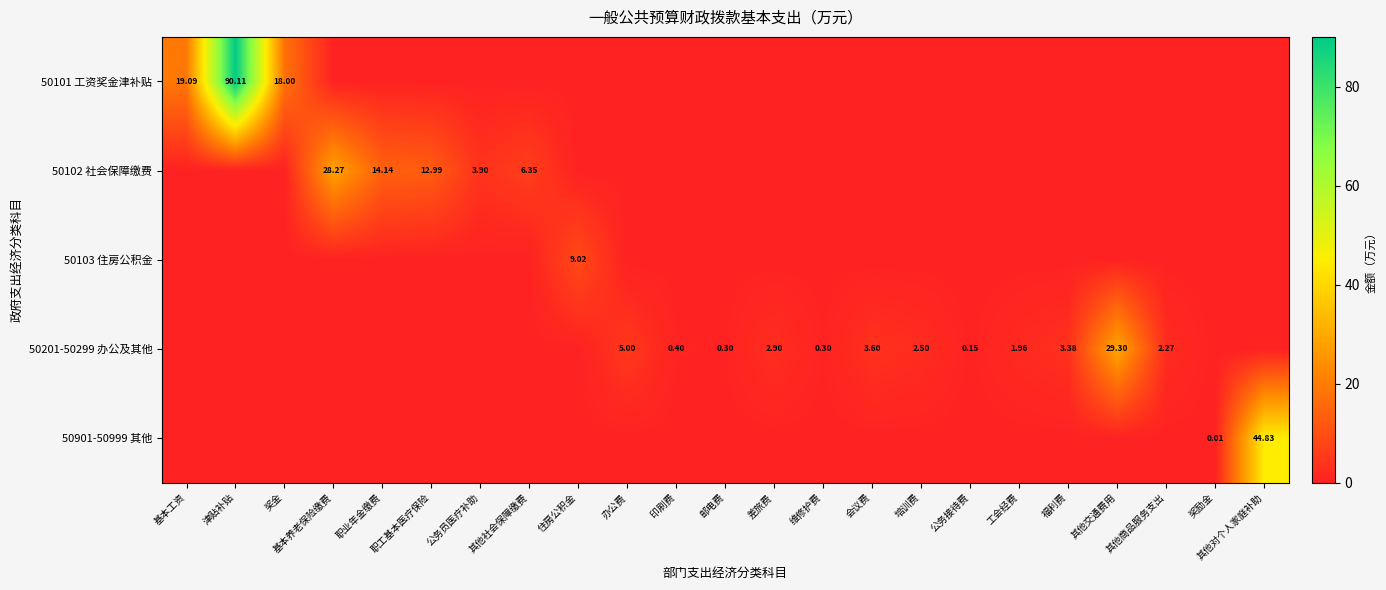

Which series has the largest total across all categories?

50101 工资奖金津补贴